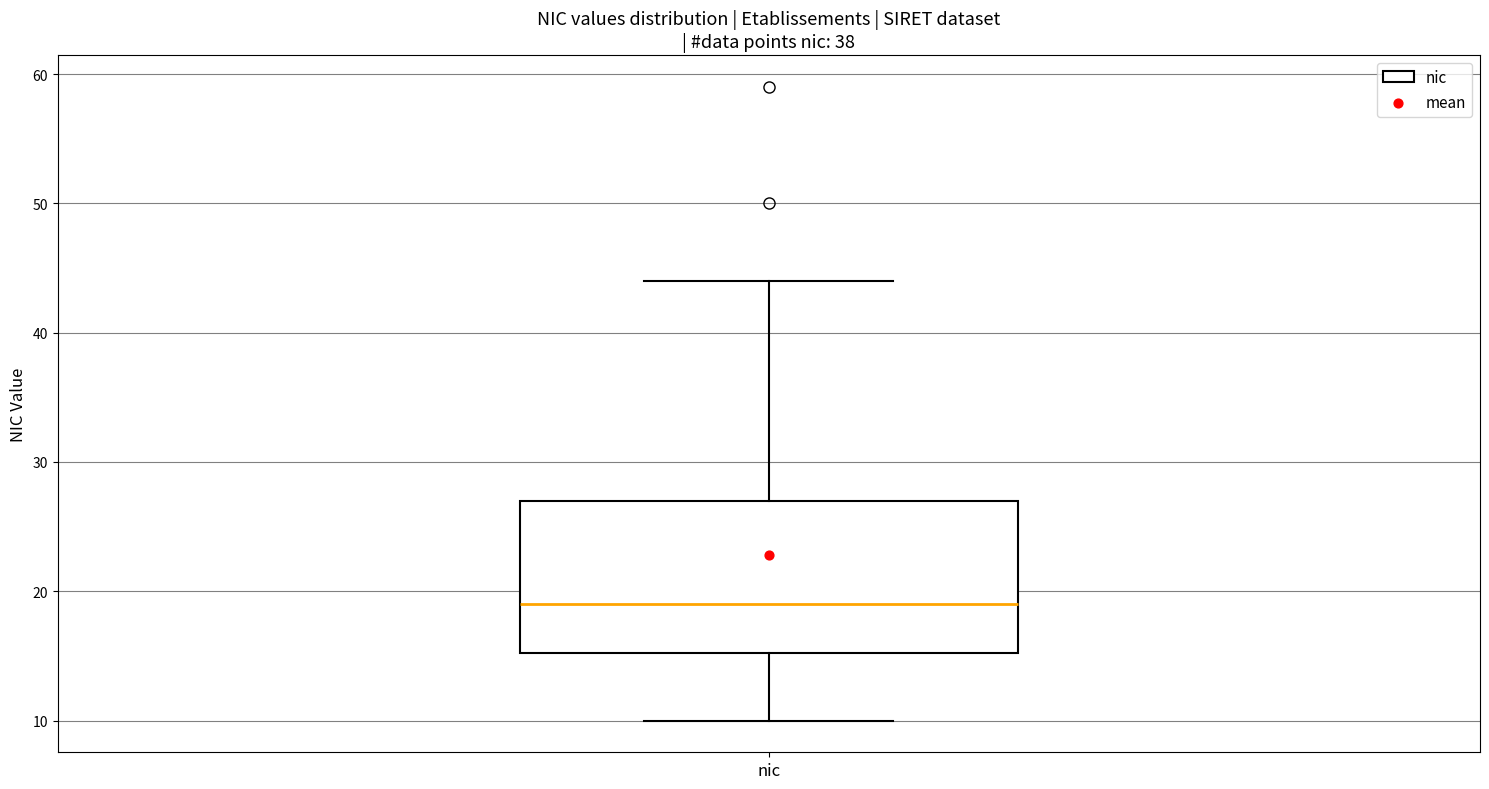

Read this box plot against the y-axis: the position of the median line, the range covered by the box, and the ends of both whiskers. The values are not printed on the chart, so give them approximately, as read against the axis.

median 19, box 15 to 27, whiskers 10 to 44